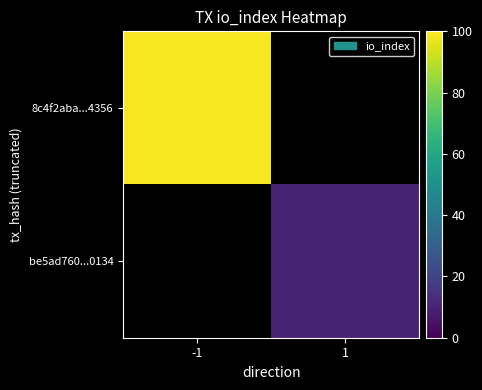

True or false: be5ad760...0134 has a value of 6.8 at 1.

False